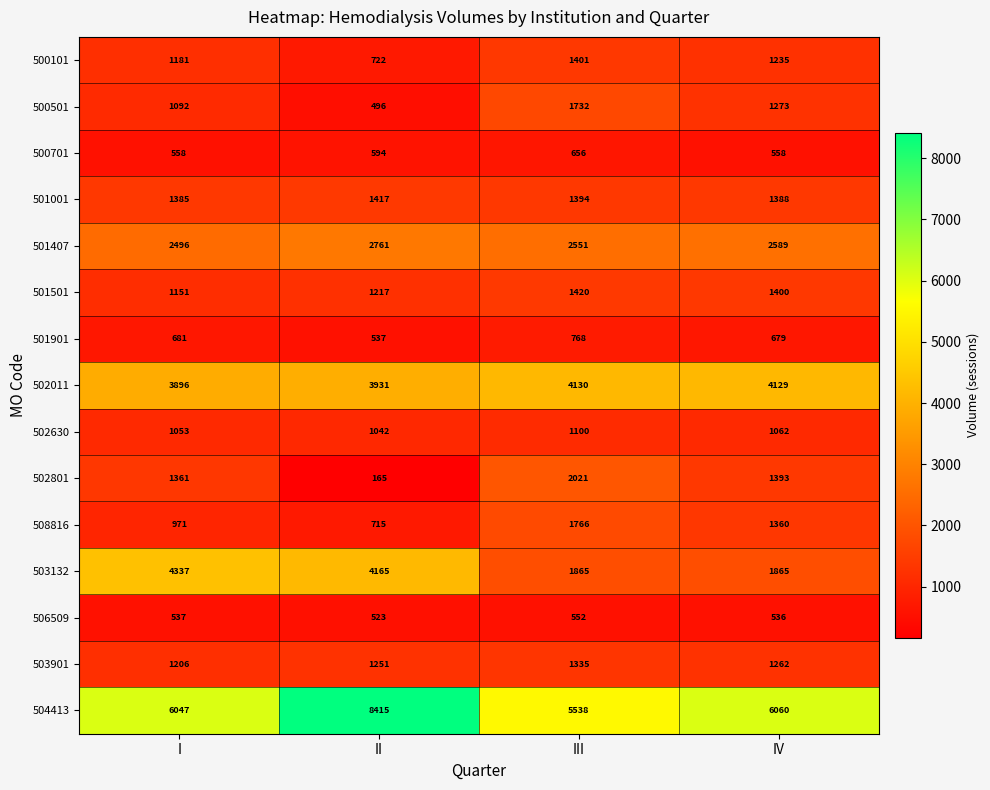

Rank the series by their maximum value, from highest to lowest.

504413, 503132, 502011, 501407, 502801, 508816, 500501, 501501, 501001, 500101, 503901, 502630, 501901, 500701, 506509